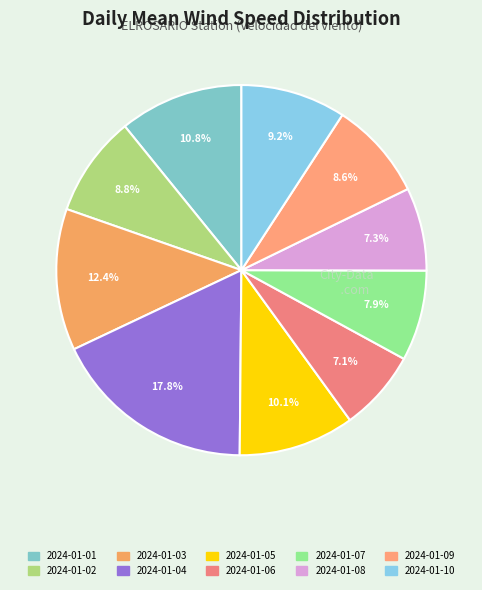

To the nearest percent, what is the combined percentage of 2024-01-09 and 2024-01-10?

18%